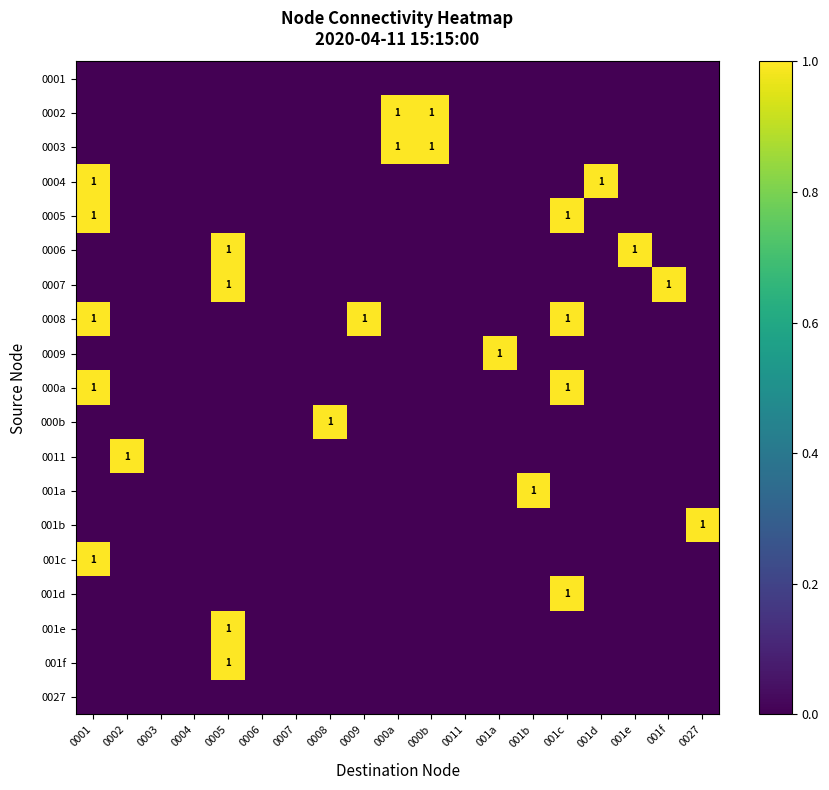

Is the value of 0006 at 001d greater than the value of 001d at 001e?

No